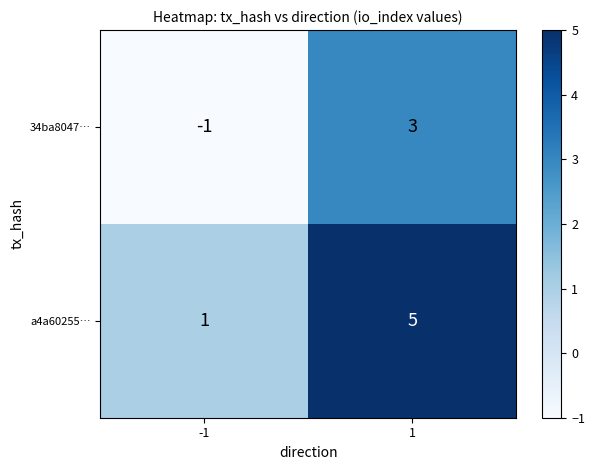

List the labels in order of 34ba8047… value, smallest first.

-1, 1